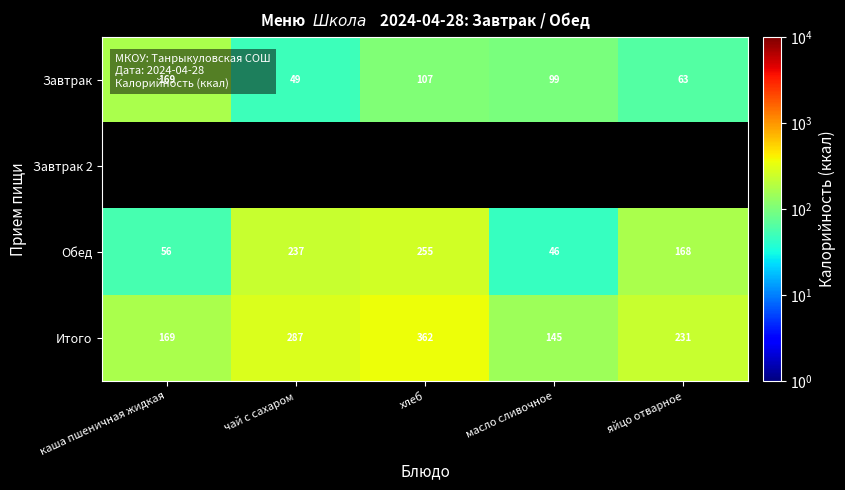

The Обед series shows 80 at каша пшеничная жидкая. True or false?

False